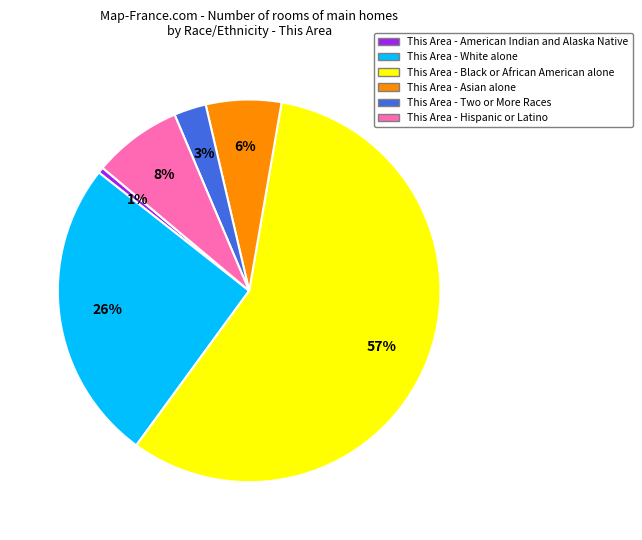

How many slices are in this pie chart?

6